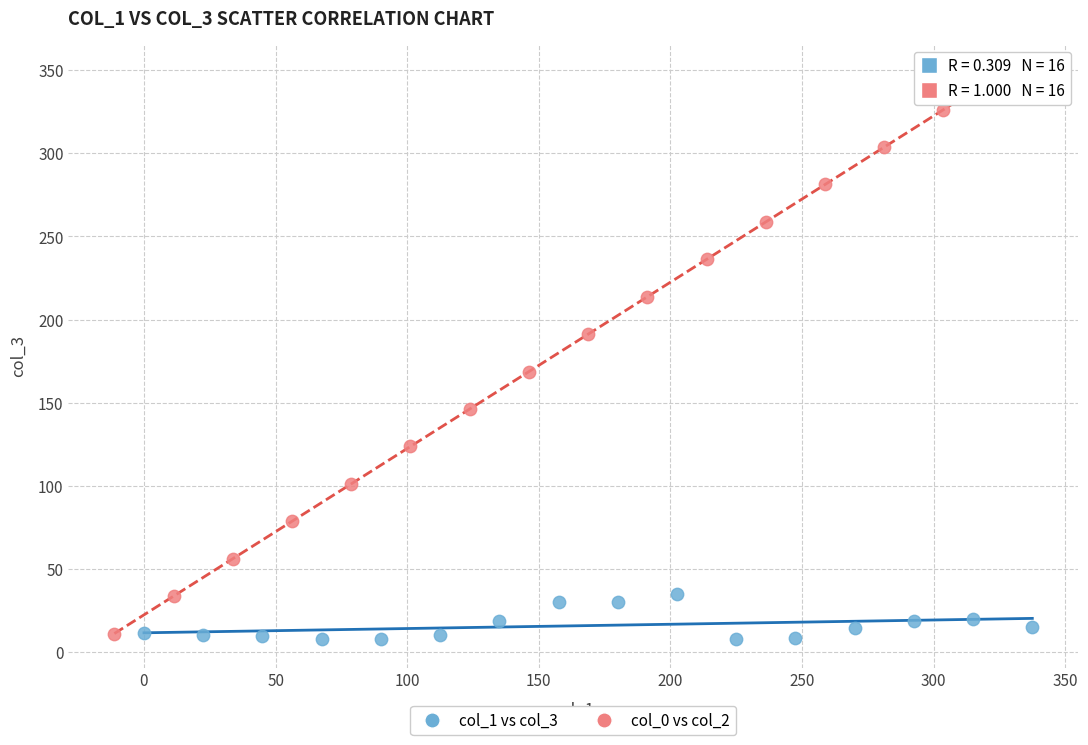

Which series has the largest Y range (max minus min)?

col_0 vs col_2